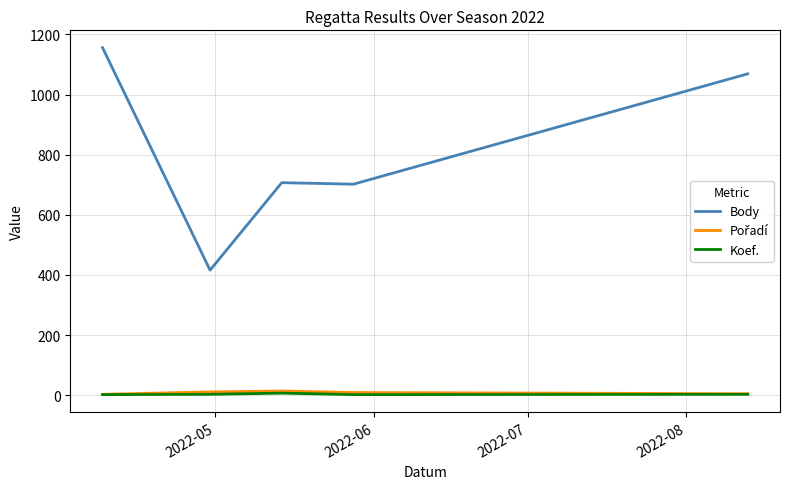

Which series has the largest total across all categories?

Body